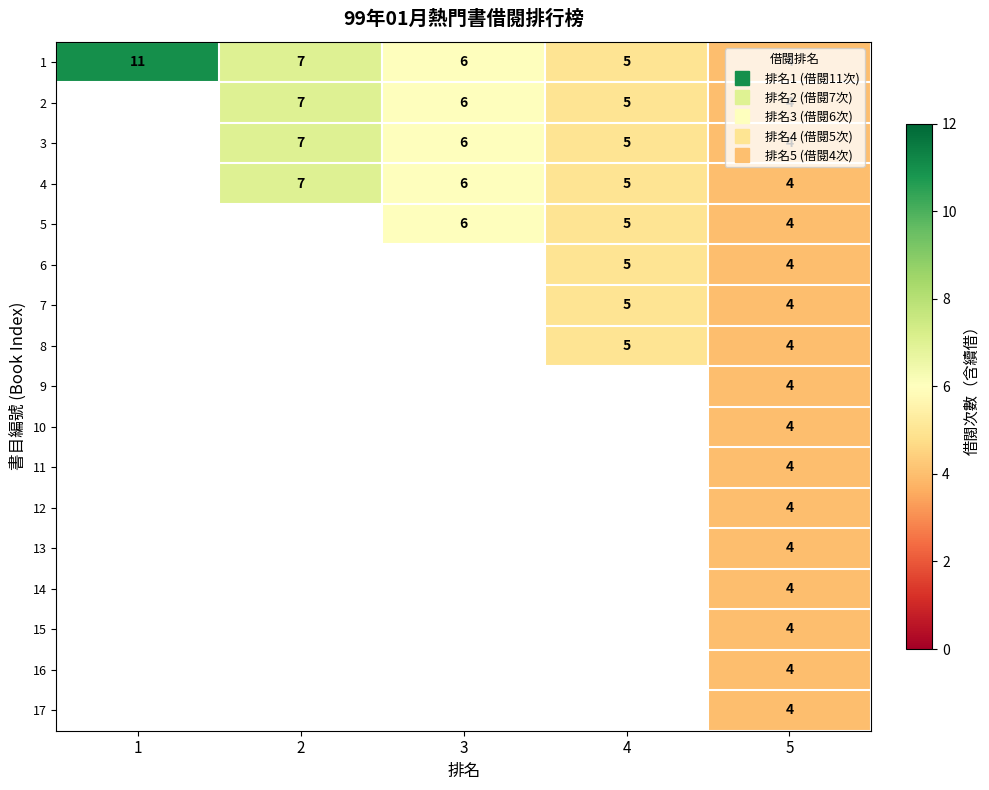

How many positive values does the 5 series have?

3